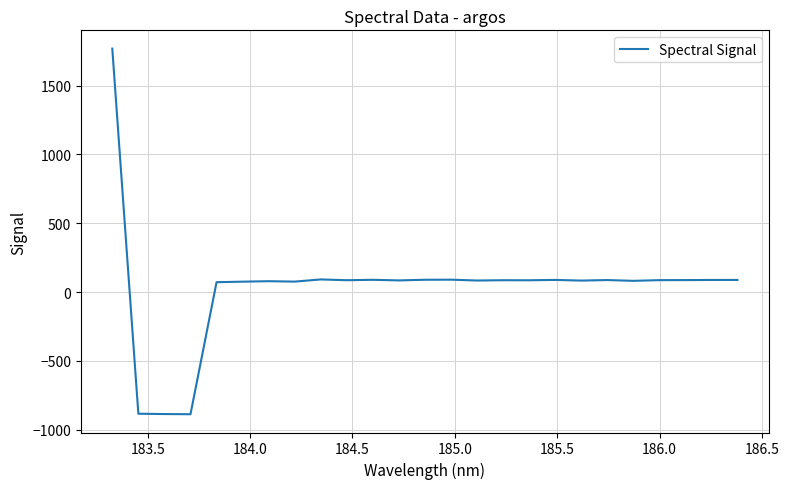

What is the minimum value shown in the chart?

-887.9